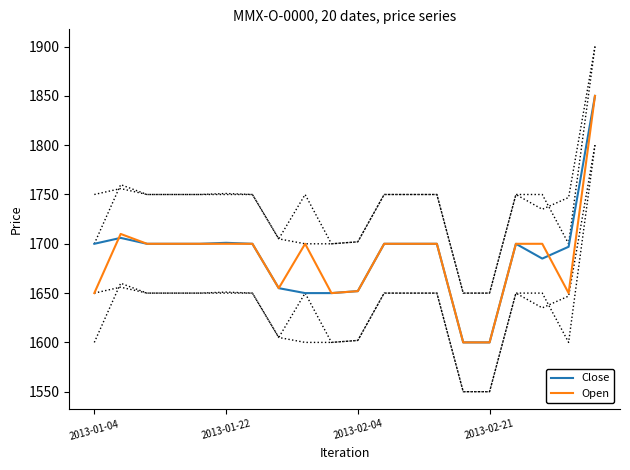

Is it true that Close equals 1600 at 14?

True